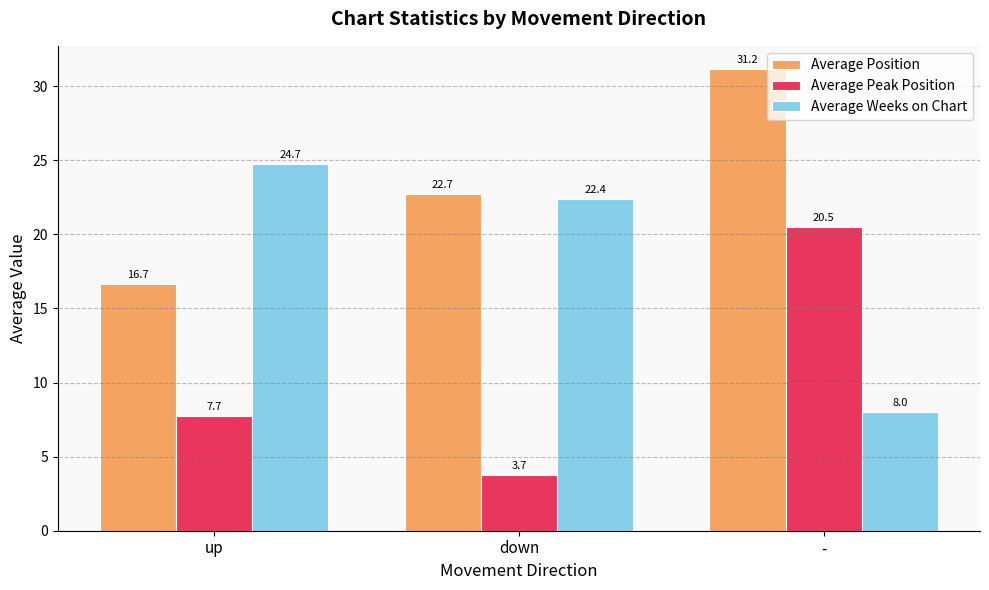

The value of Average Weeks on Chart at up is 38.7. True or false?

False